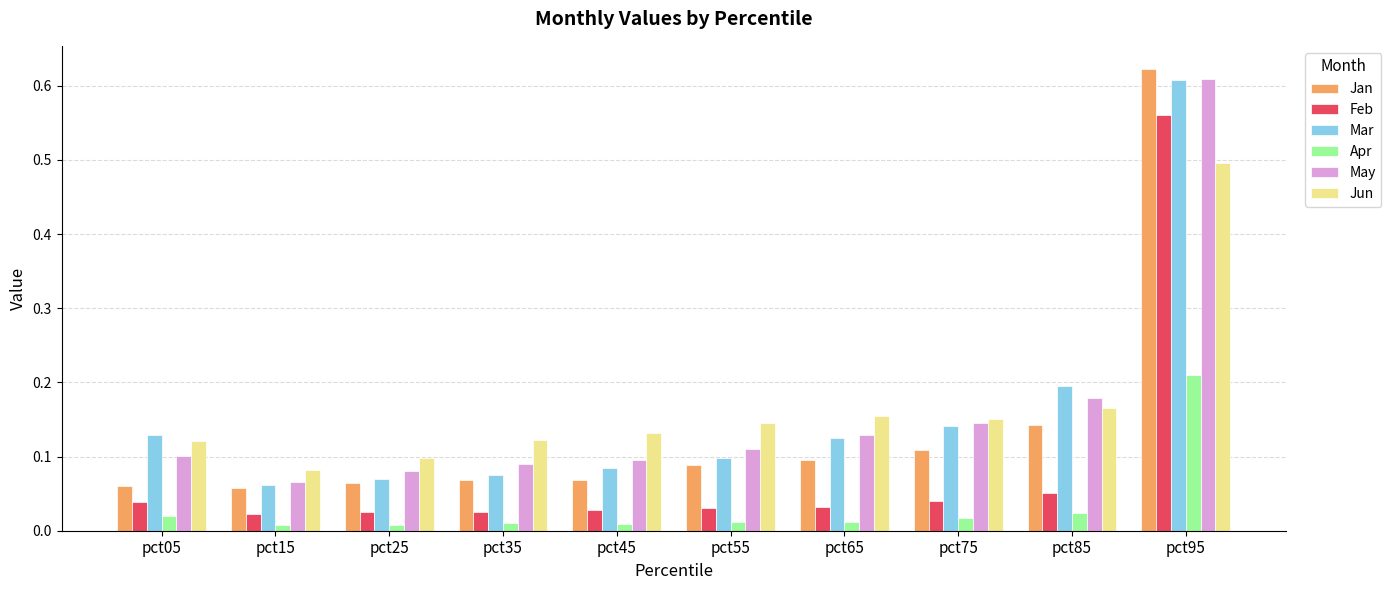

At which category does the chart reach its peak across all series?

pct95